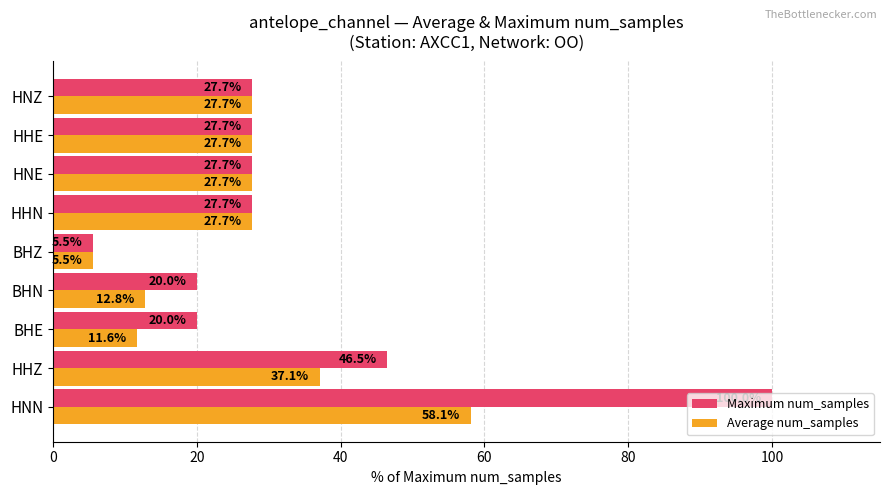

Rank the series by their maximum value, from highest to lowest.

Maximum num_samples, Average num_samples